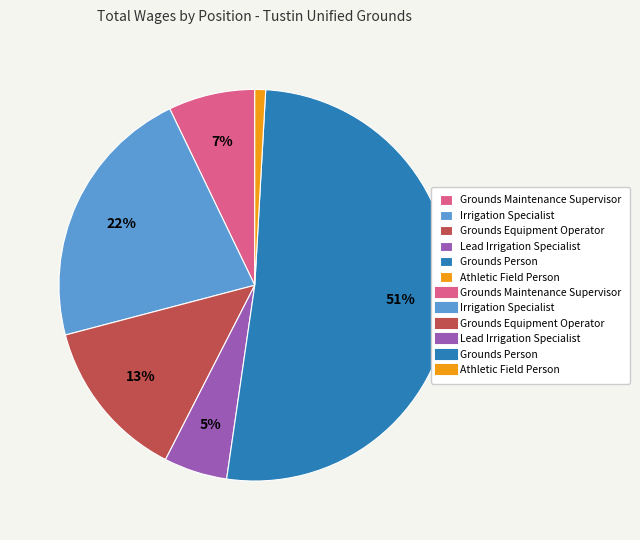

To the nearest percent, what is the average slice percentage?

17%